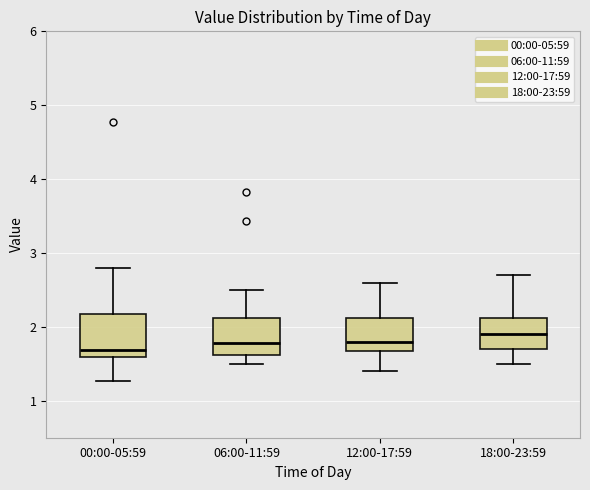

Reading left to right, transcribe this box plot: for each box, give where its median line is, the range the box spans, and where its two whiskers end, as read against the y-axis. The values are not printed on the chart, so give them approximately, as read against the axis.

00:00-05:59: median 1.7, box 1.6 to 2.2, whiskers 1.3 to 2.8
06:00-11:59: median 1.8, box 1.6 to 2.1, whiskers 1.5 to 2.5
12:00-17:59: median 1.8, box 1.7 to 2.1, whiskers 1.4 to 2.6
18:00-23:59: median 1.9, box 1.7 to 2.1, whiskers 1.5 to 2.7